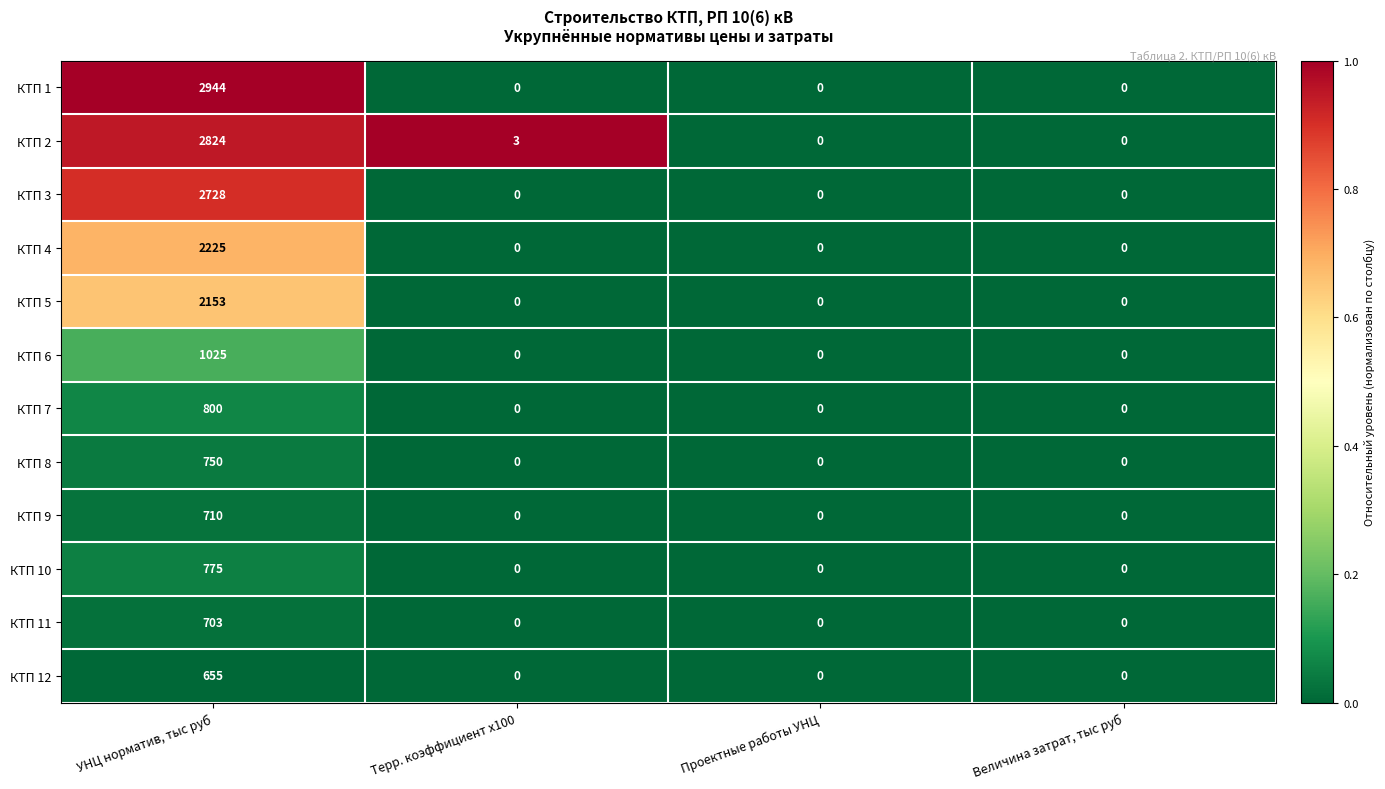

Rank the series by their maximum value, from highest to lowest.

КТП 1, КТП 2, КТП 3, КТП 4, КТП 5, КТП 6, КТП 7, КТП 10, КТП 8, КТП 9, КТП 11, КТП 12